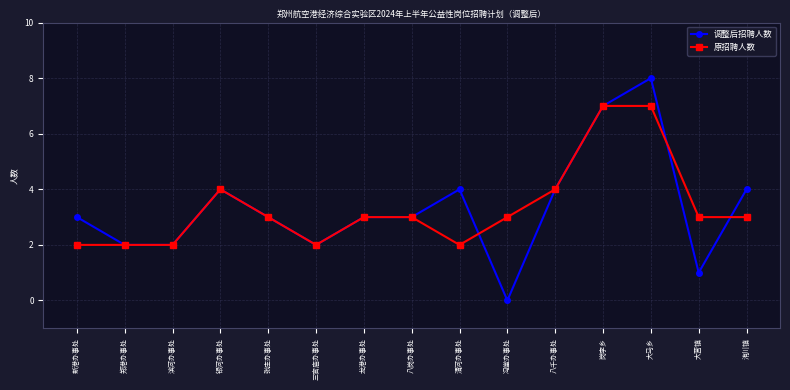

What is the difference between the maximum and minimum values in the 调整后招聘人数 series?

8